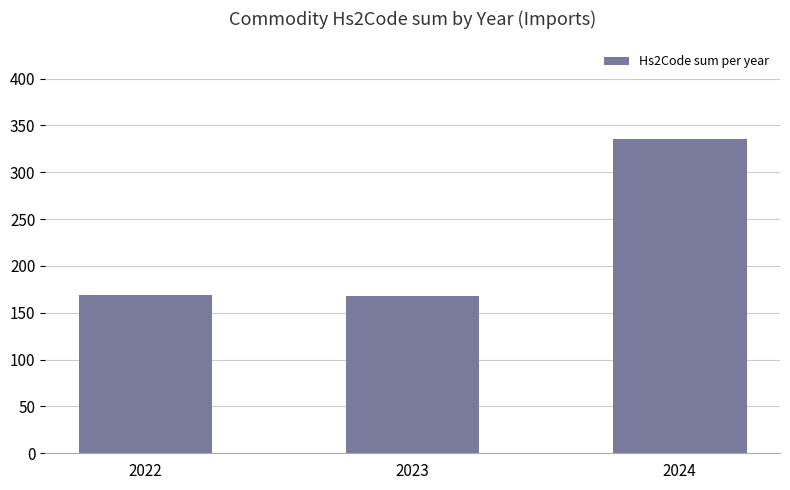

What is the ratio of the value at 2022 to the value at 2023?

1.0